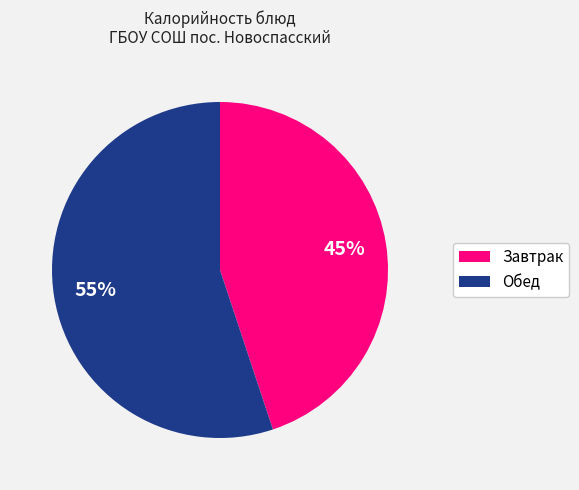

Is there any slice that represents more than half of the pie?

Yes